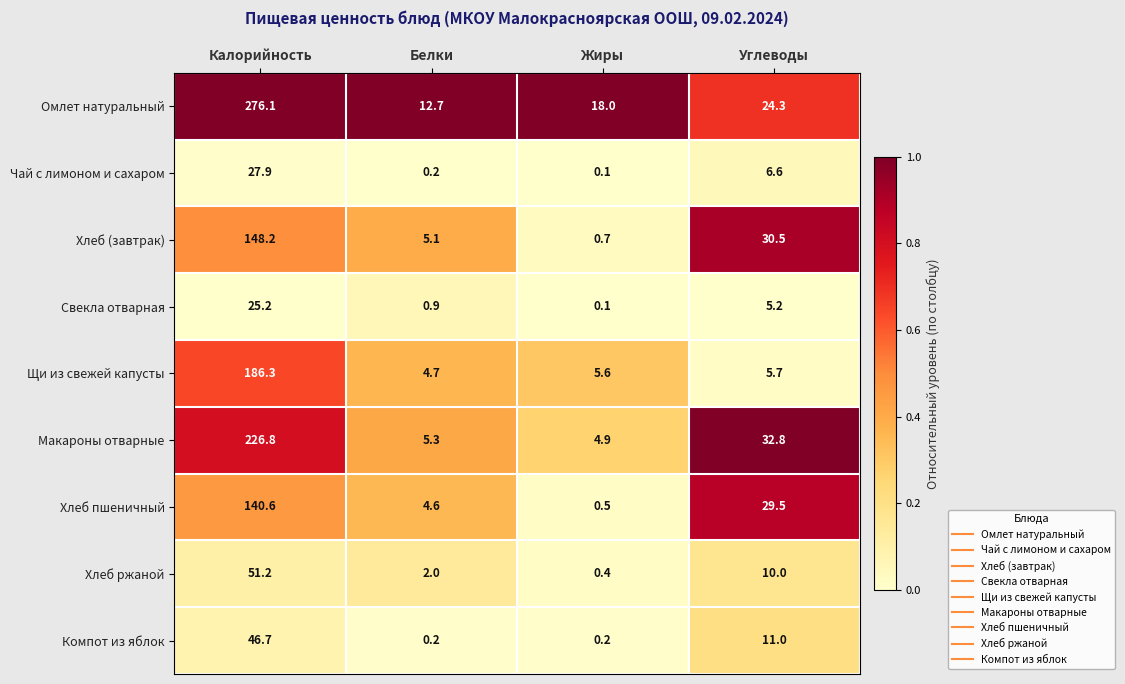

At which category does the chart reach its peak across all series?

Калорийность